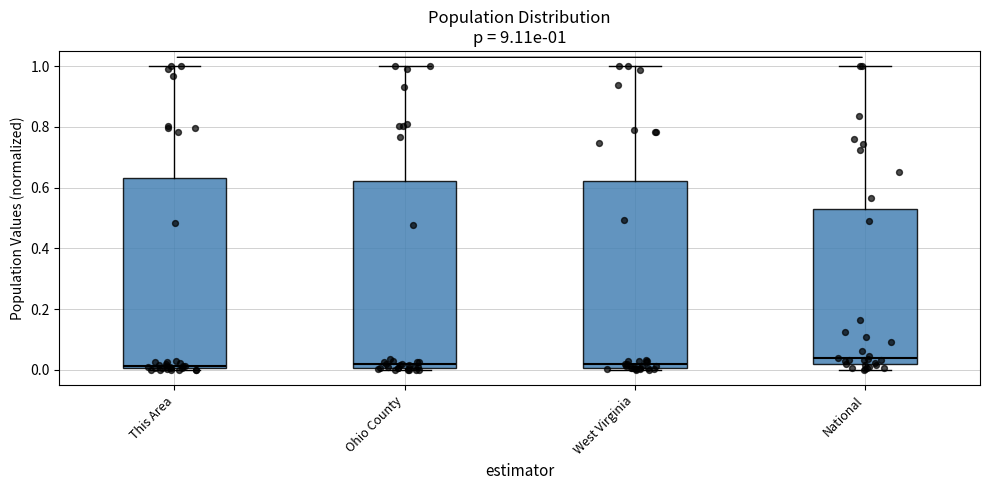

Which box has the highest median line?

National